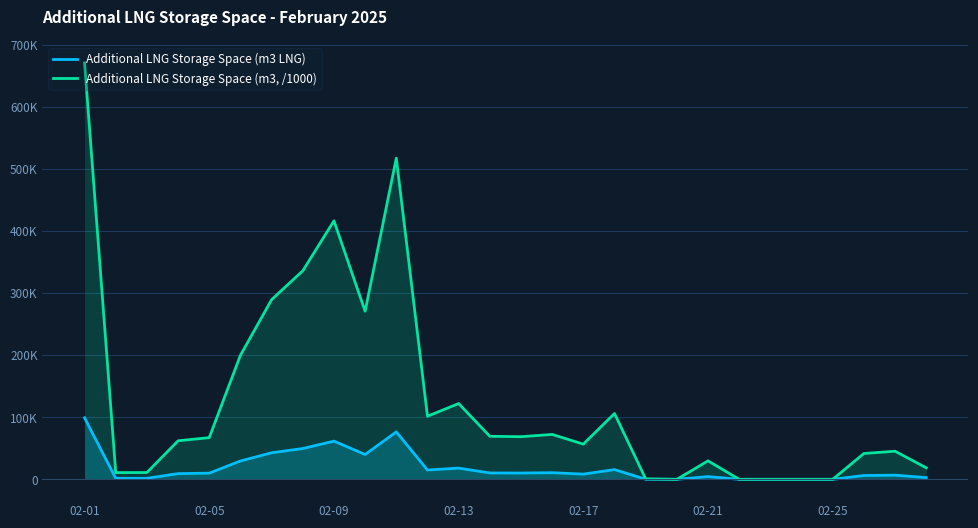

Which series changed the most between 15 and 20?

Additional LNG Storage Space (m3, /1000)